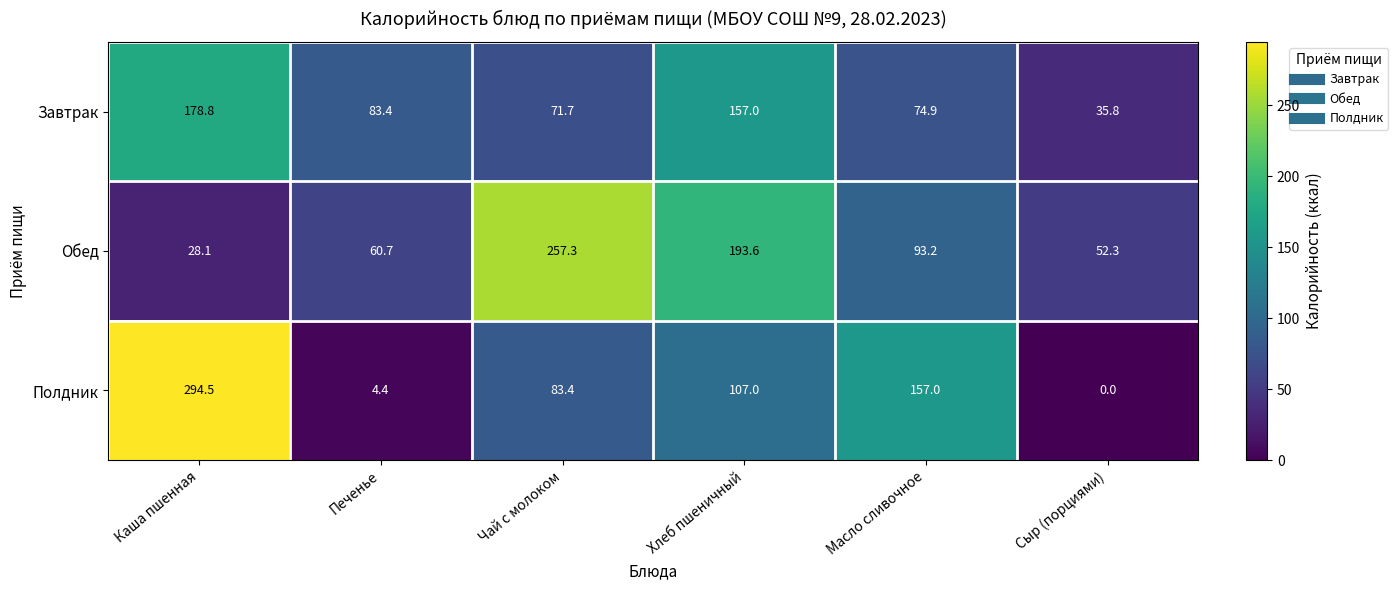

Between Чай с молоком and Хлеб пшеничный, which series saw the biggest shift?

Завтрак